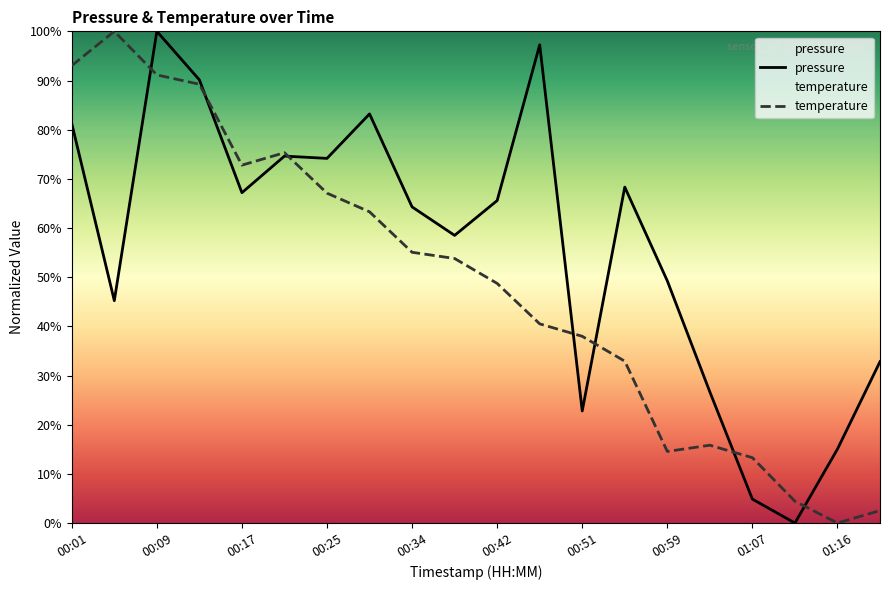

Which label corresponds to the smallest value in the chart?

01:12